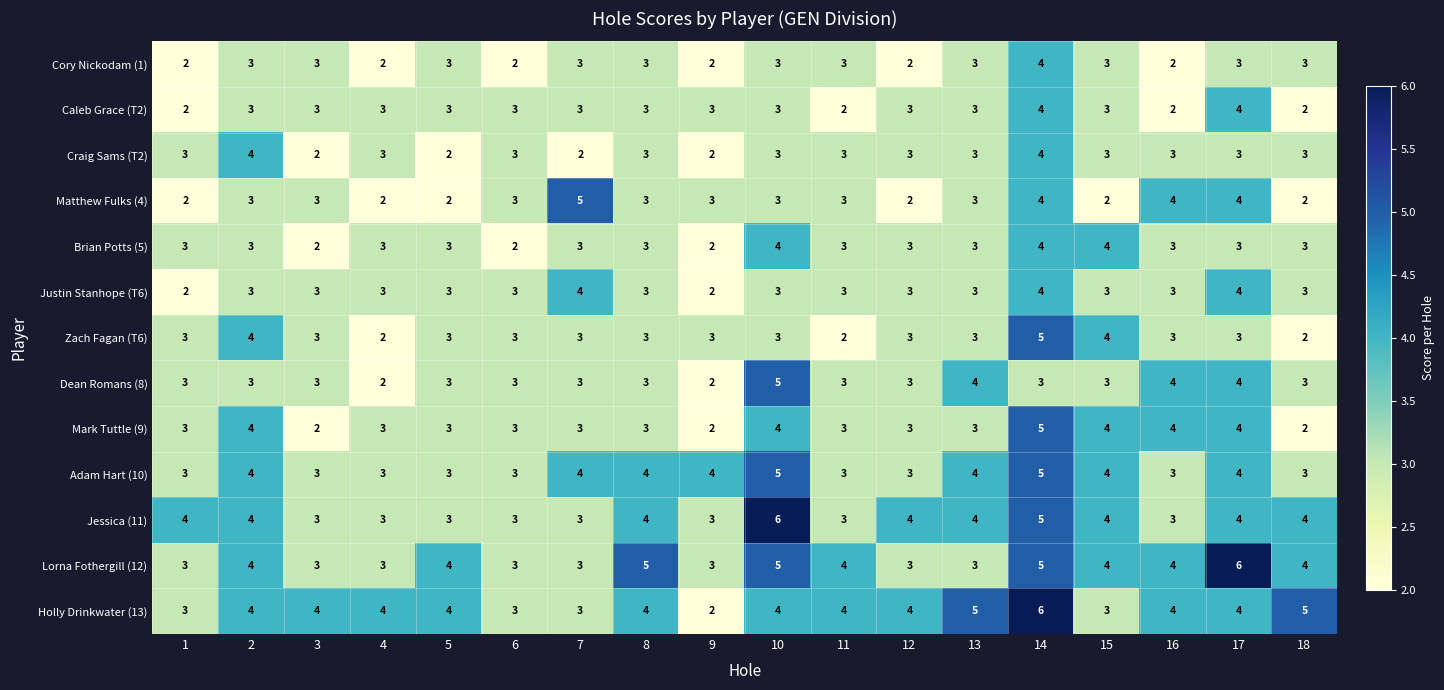

What is the average value of the Zach Fagan (T6) series?

3